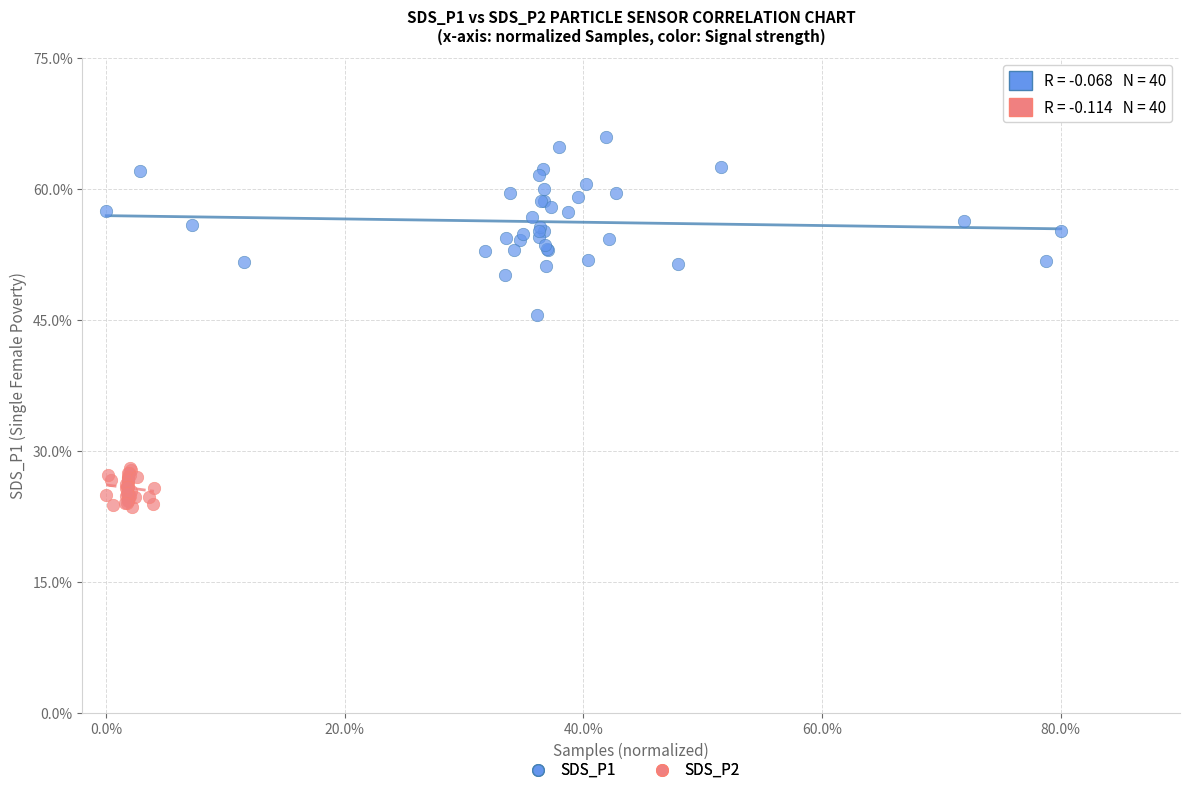

Which series has the largest Y range (max minus min)?

SDS_P1